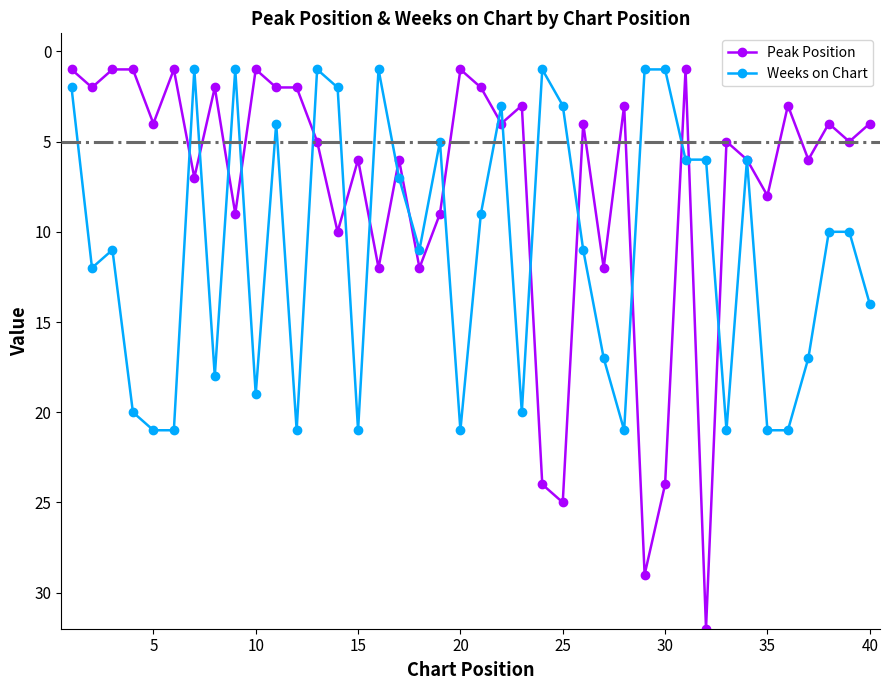

What is the highest value of the Peak Position series?

32